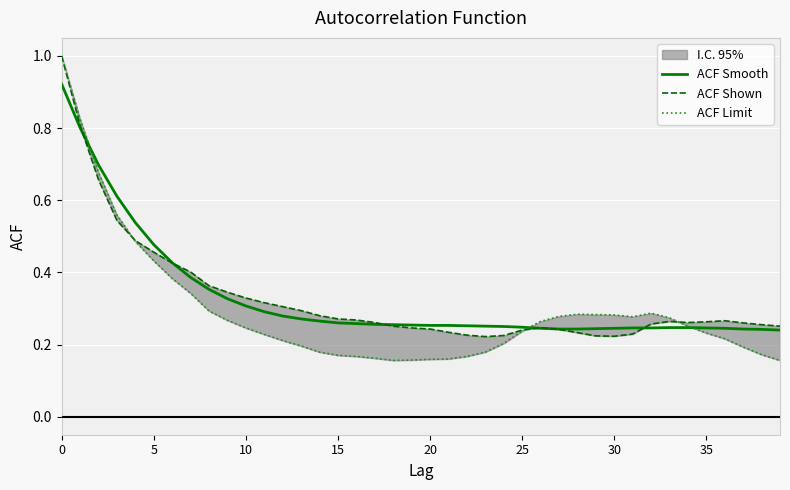

Count the ACF Shown values in the range 0 to 1.

40